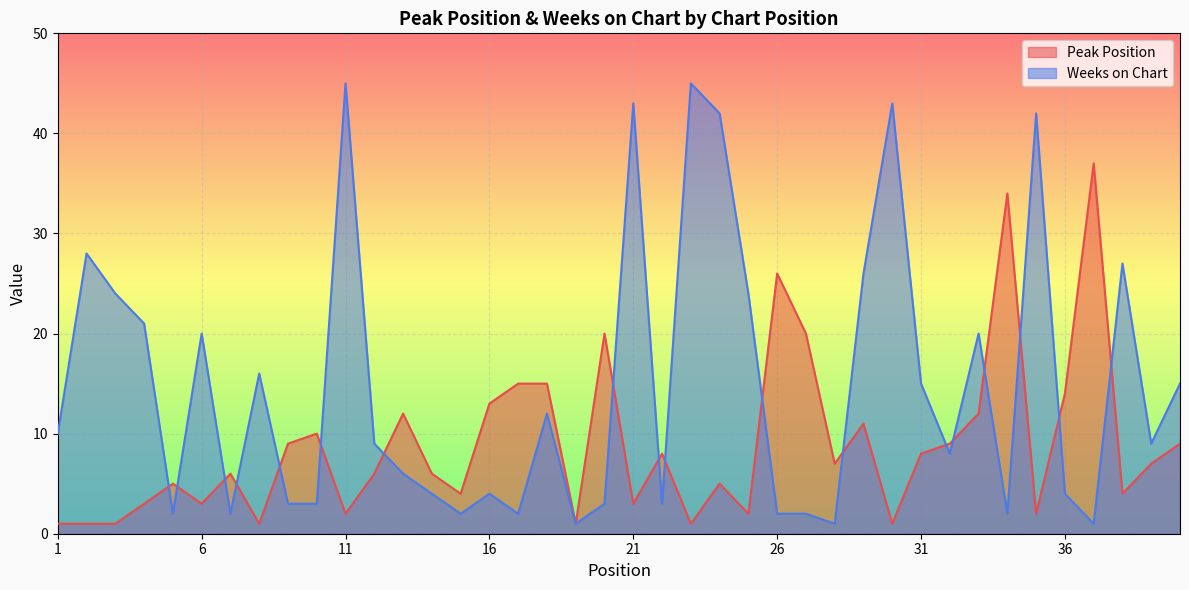

How many interior local peaks does the Weeks on Chart series have?

12